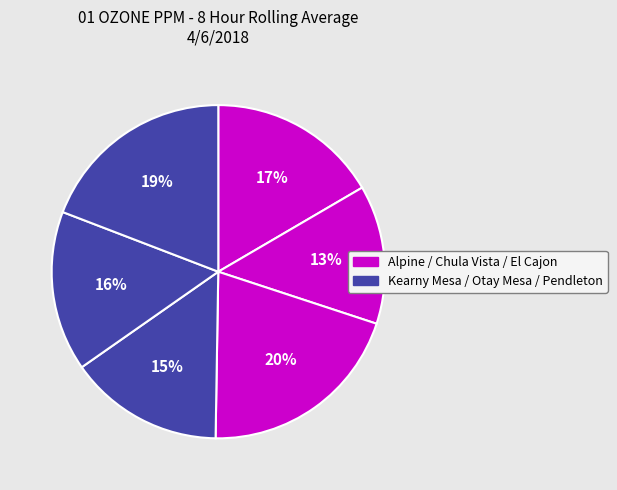

Count the number of slices in the pie.

6